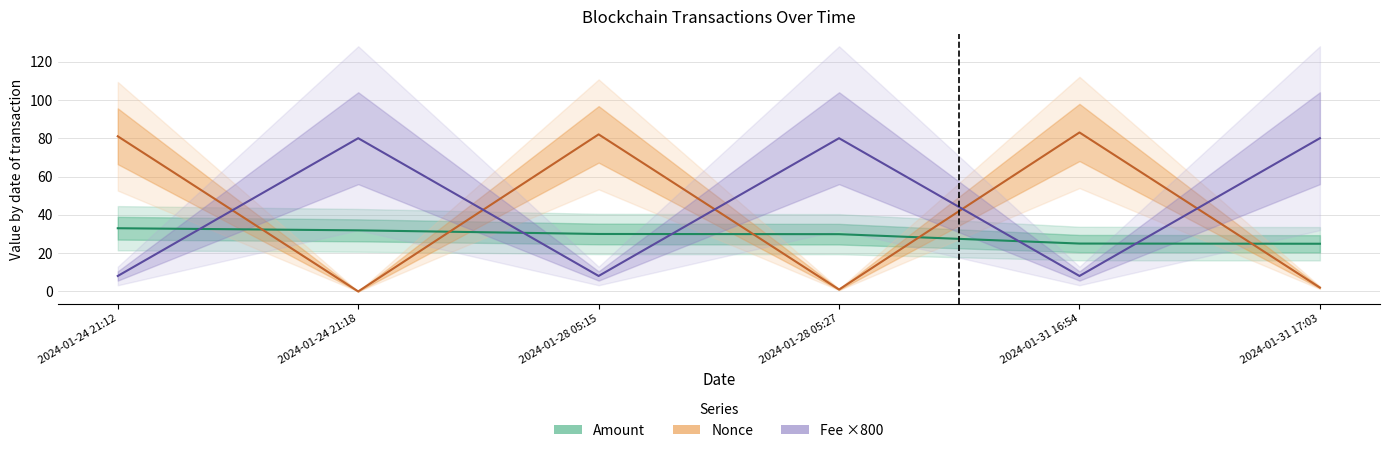

What is the average value of the Nonce series?

41.5